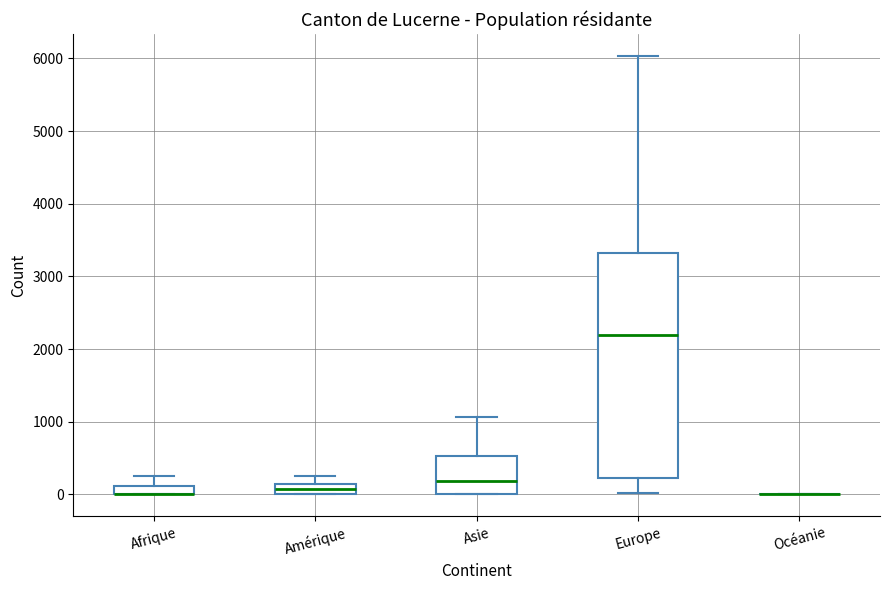

Where does the lower whisker of the box for Europe end on the y-axis? The values are not printed on the chart, so give them approximately, as read against the axis.

0